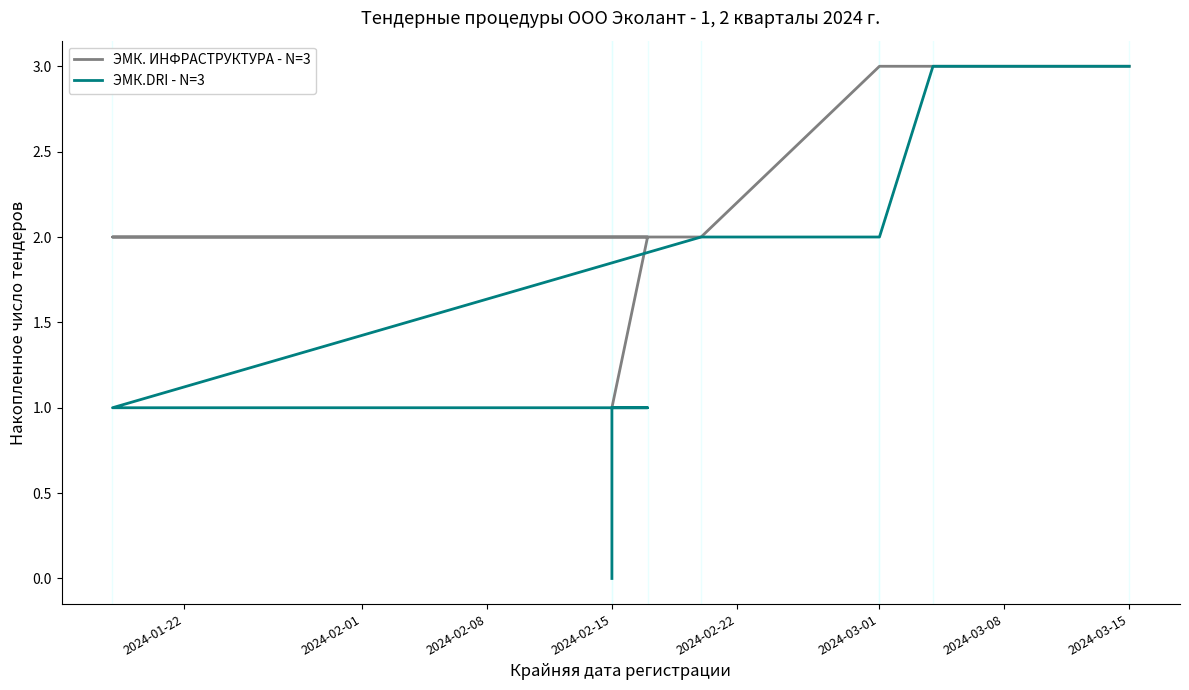

What is the total value across all series at 2024-02-15?

3